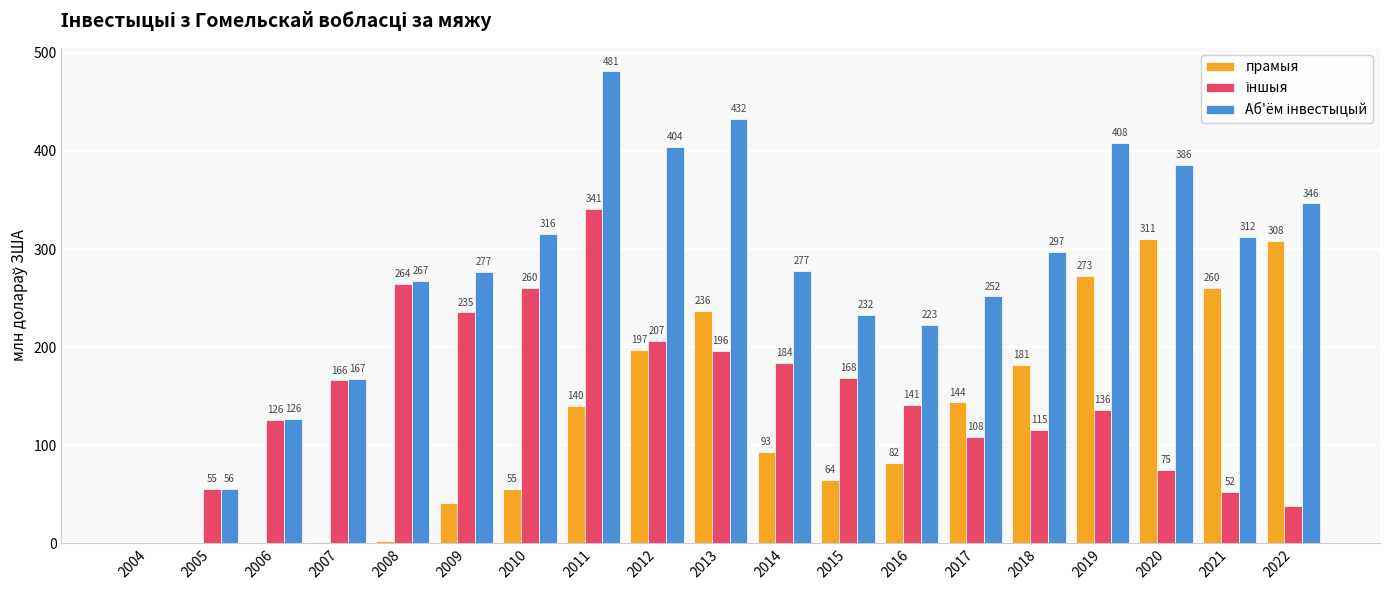

At which label does прамыя reach its peak?

2020